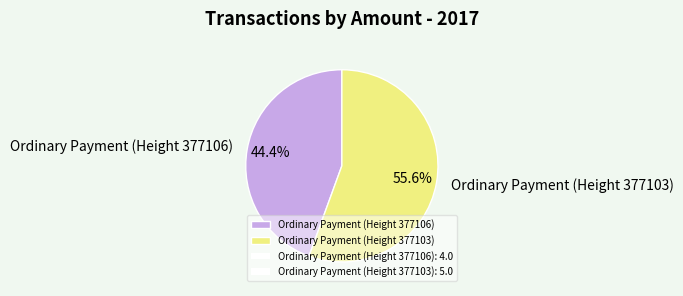

What percentage is the Ordinary Payment (Height 377106) slice, to the nearest percent?

44%